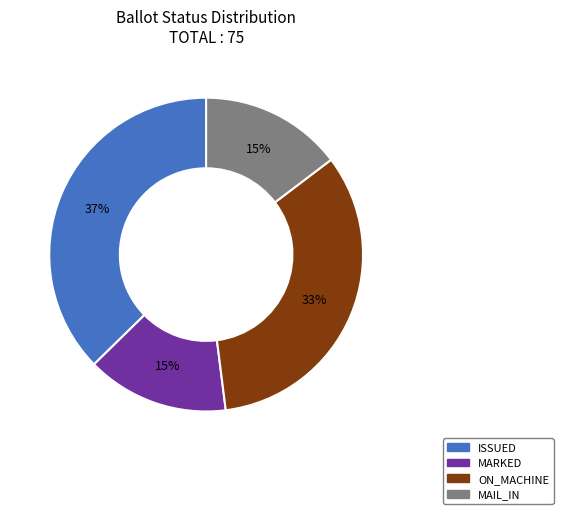

Count the number of slices in the pie.

4